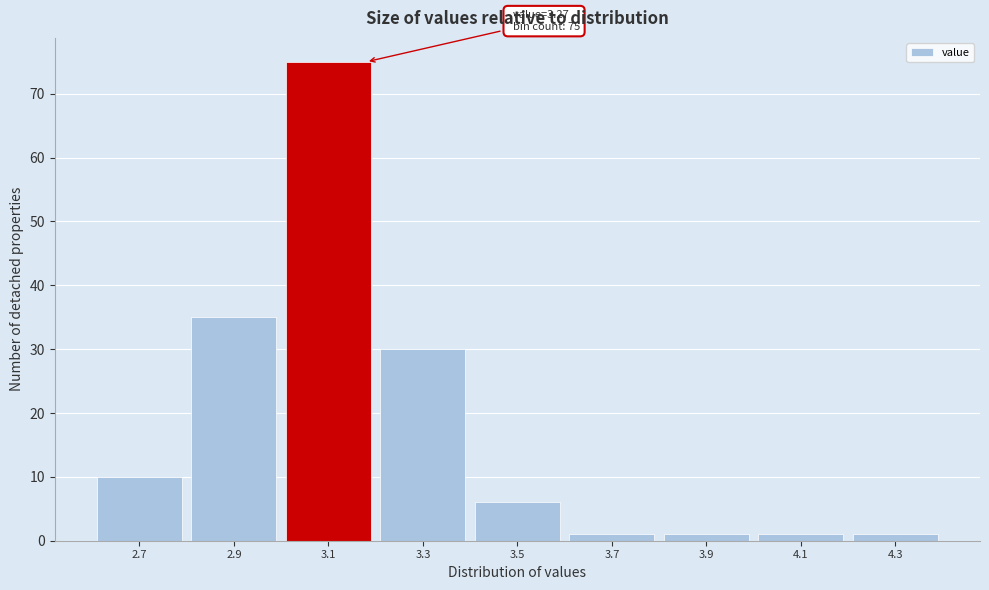

Reading right to left, transcribe all the data shown in this chart.

4.3=1	4.1=1	3.9=1	3.7=1	3.5=6	3.3=30	3.1=75	2.9=35	2.7=10